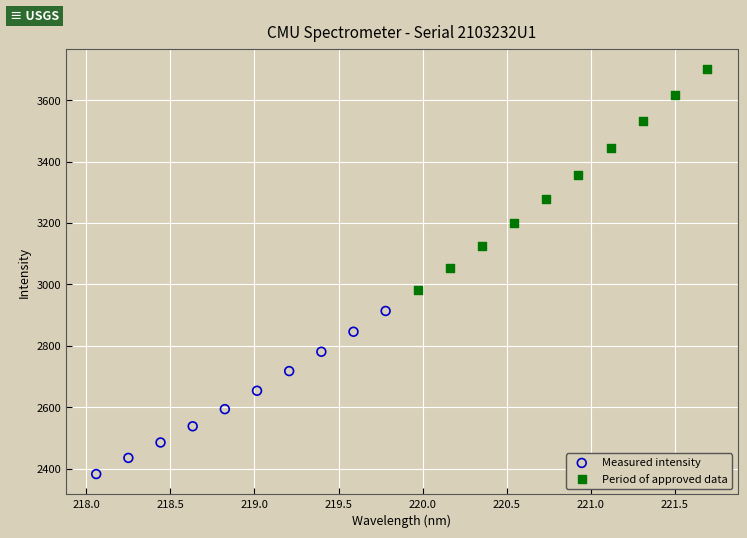

What are all the series names shown in the legend?

Measured intensity, Period of approved data